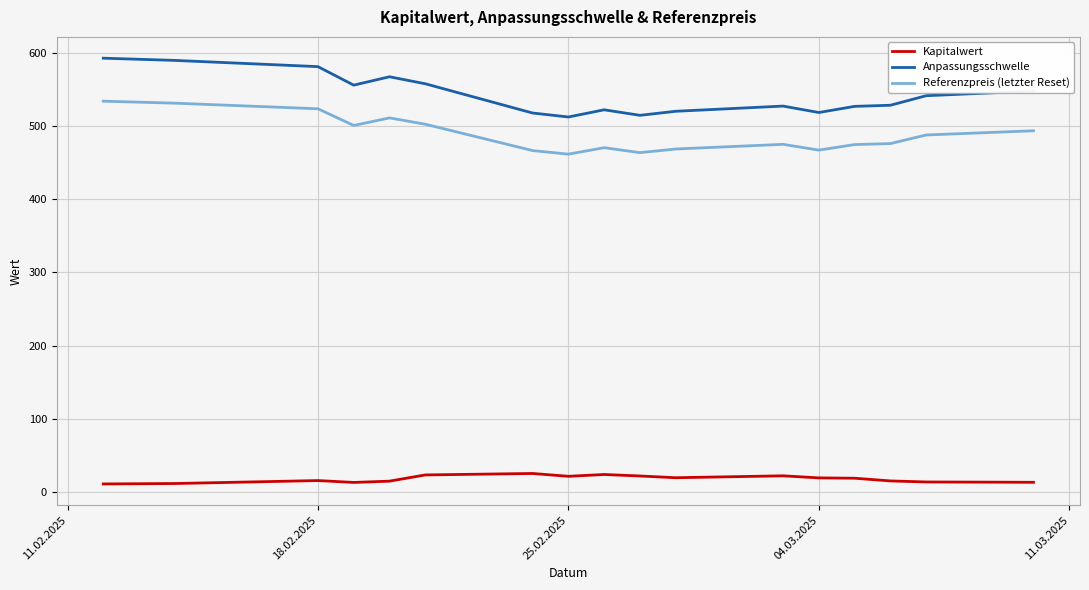

List the series in order of their peak value, lowest first.

Kapitalwert, Referenzpreis (letzter Reset), Anpassungsschwelle